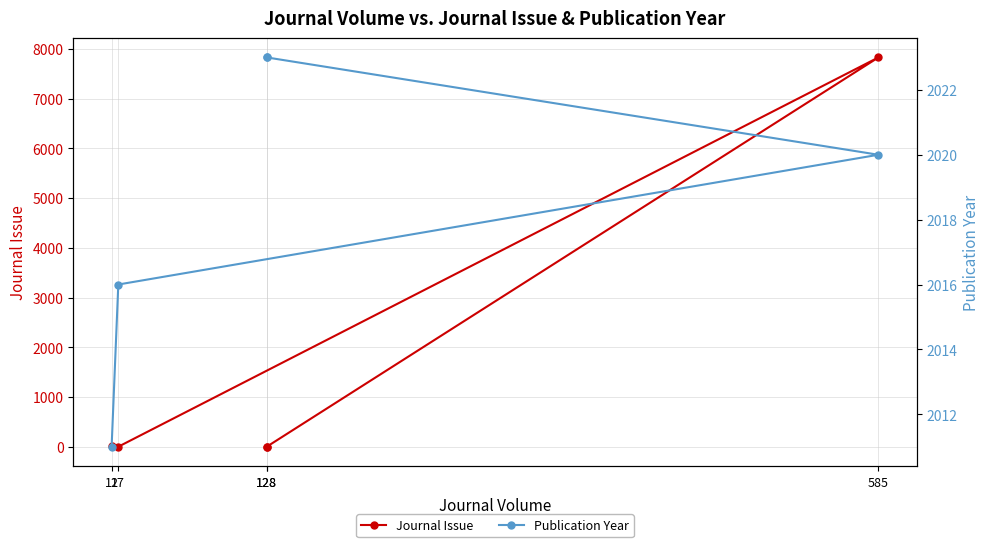

Read the Publication Year value at 17, to the nearest 5.

2015